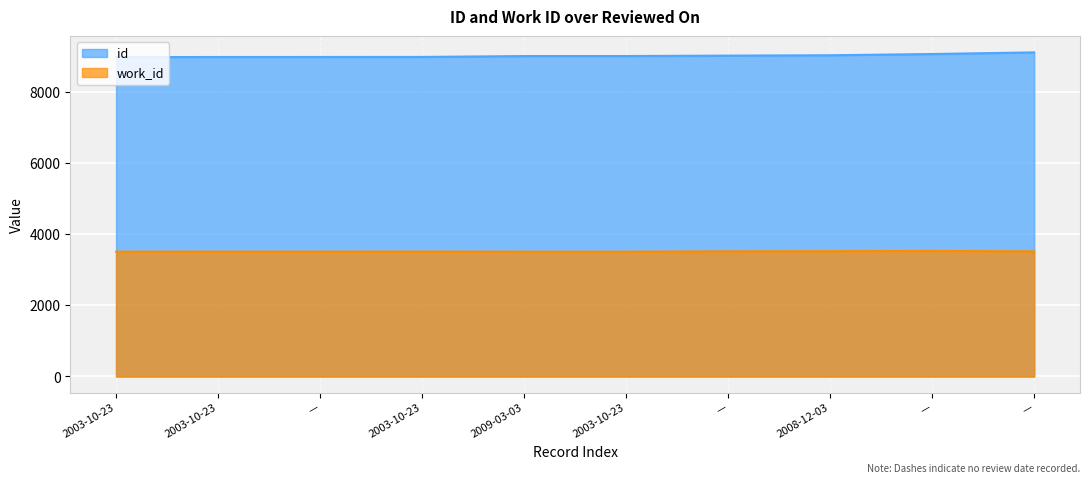

What is the difference between the maximum and minimum values in the work_id series?

20